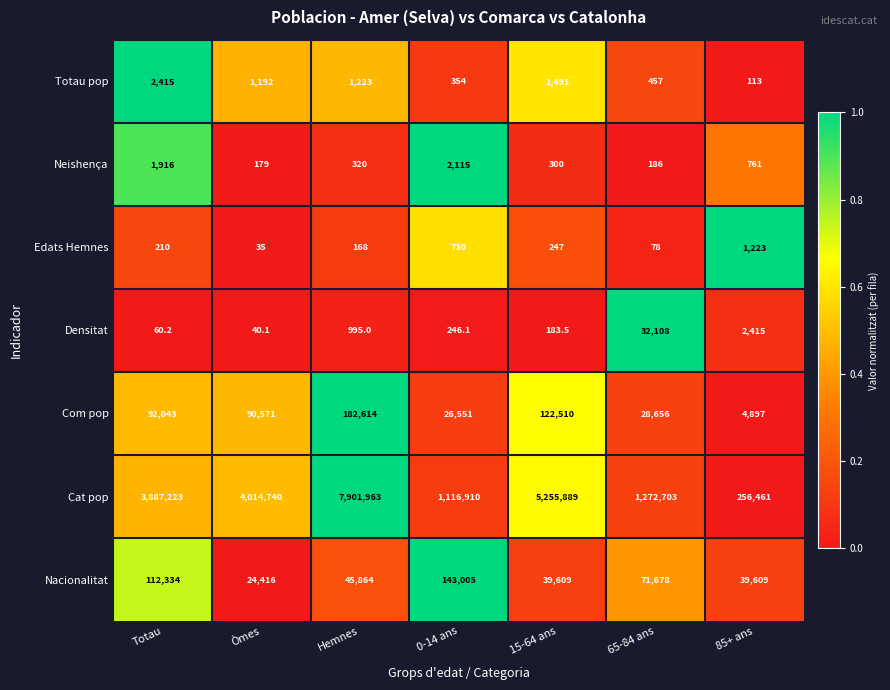

What is the lowest value of the Densitat series?

40.1